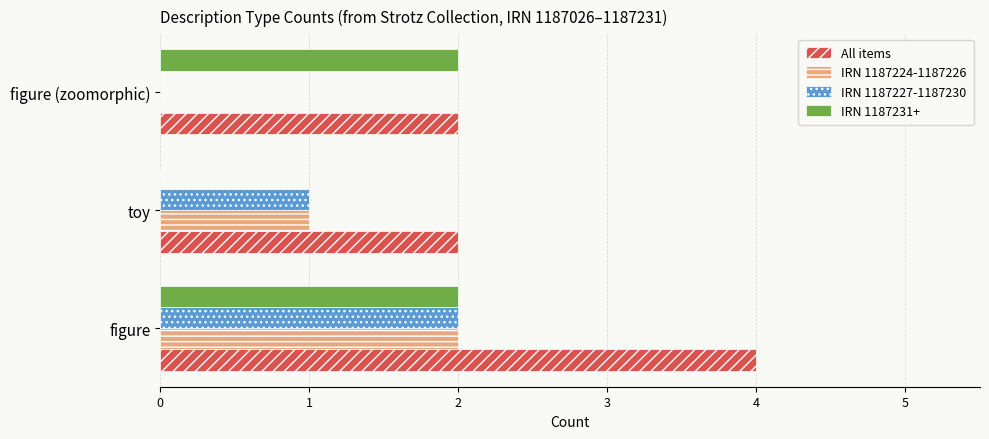

Is it true that IRN 1187231+ equals 2 at figure?

True